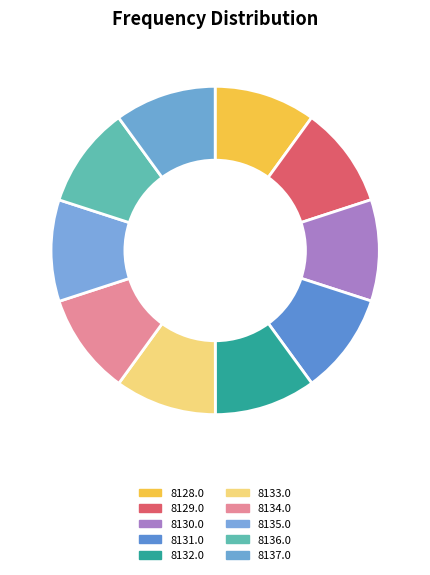

Approximately how many times larger is the value at 8133.0 compared to 8135.0?

1.0